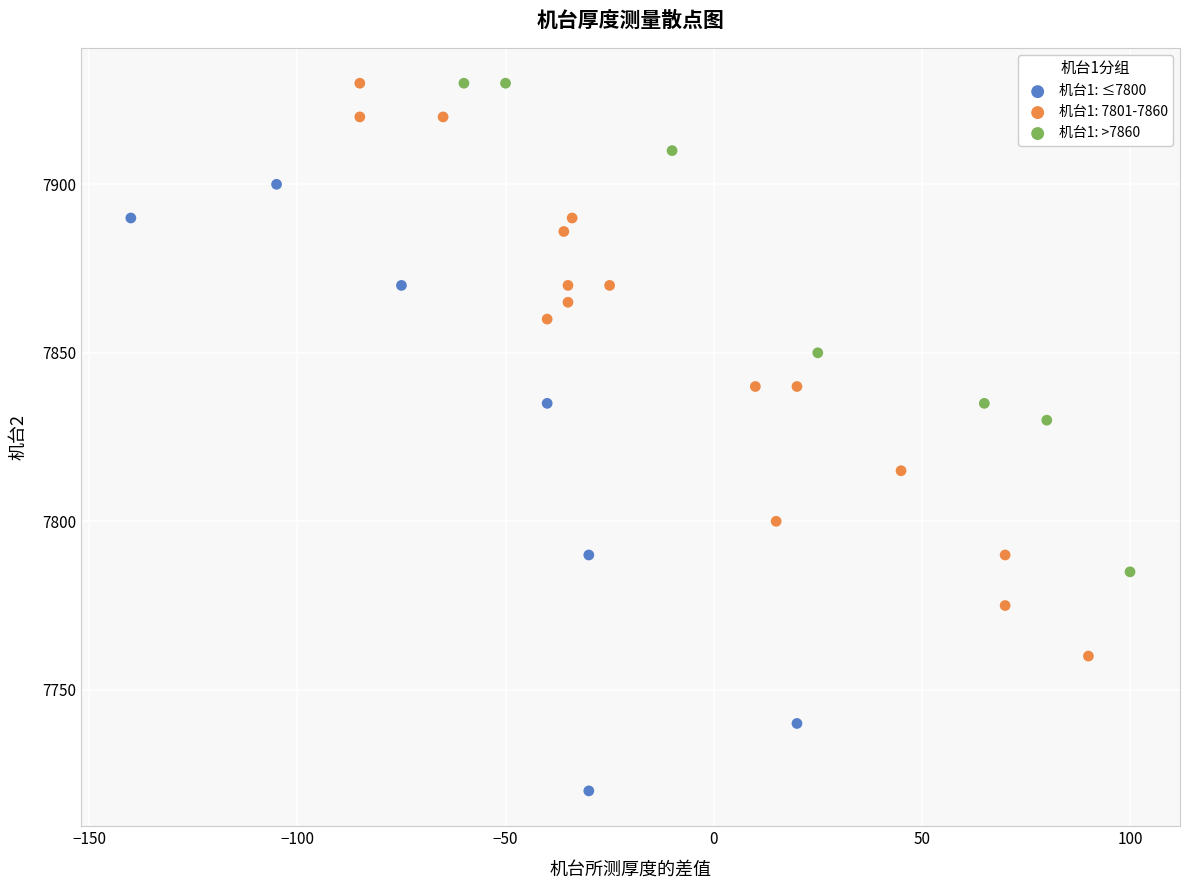

Which series contains the lowest Y value?

机台1: ≤7800